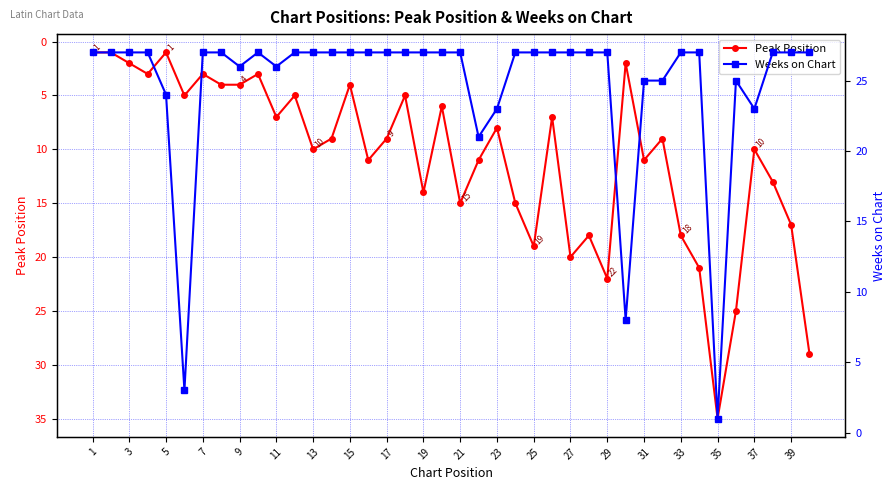

How many times do Weeks on Chart and Peak Position cross each other?

4